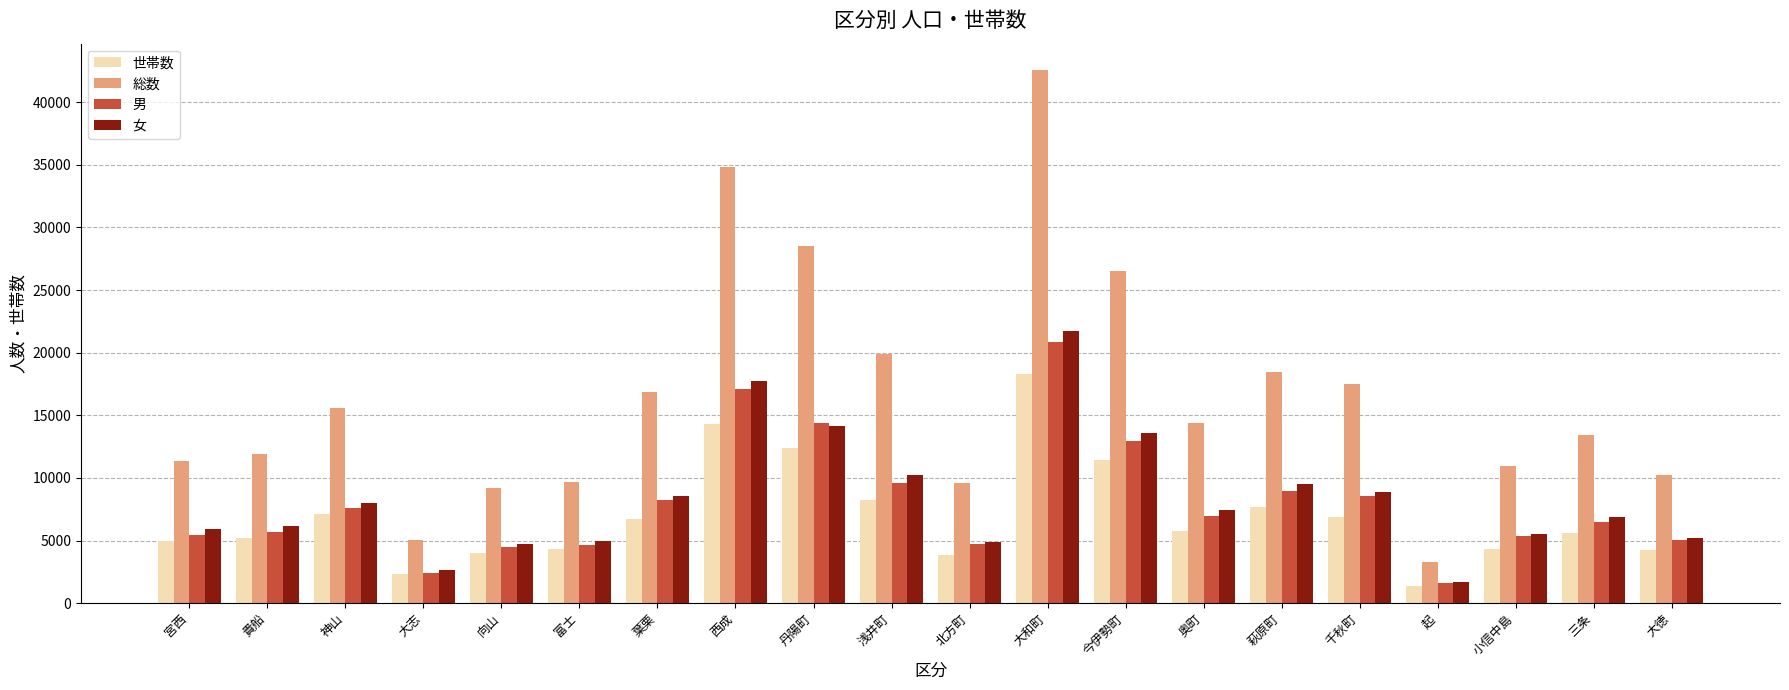

Are the bars horizontal?

No